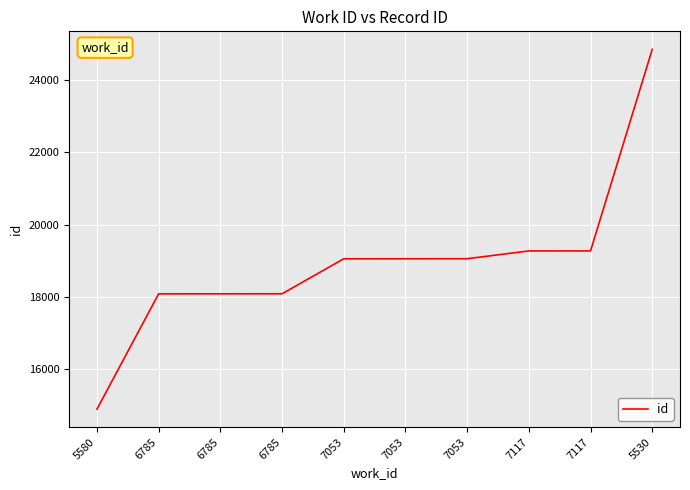

At which category does the chart reach its minimum across all series?

5580